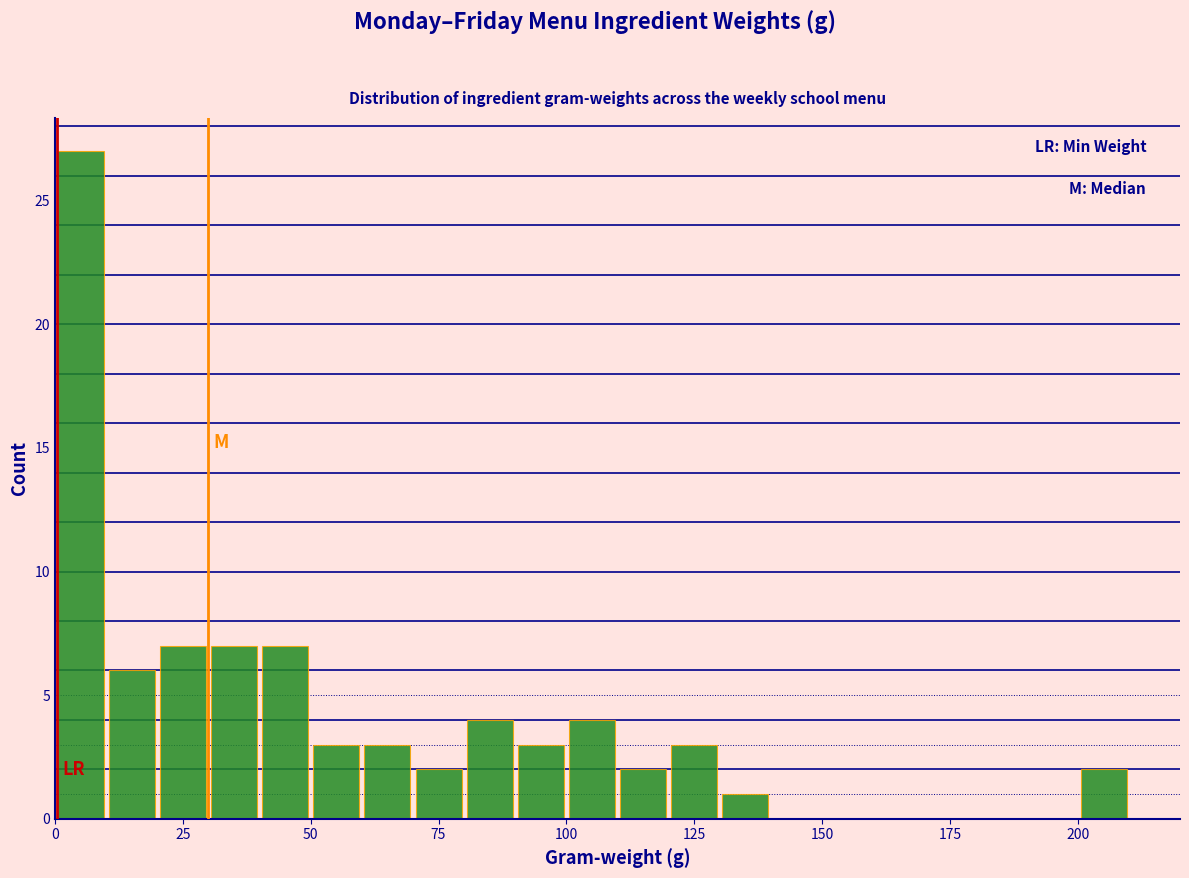

Around what value on the x-axis is the tallest bar? Give the approximate position of its centre, as read against the axis.

5